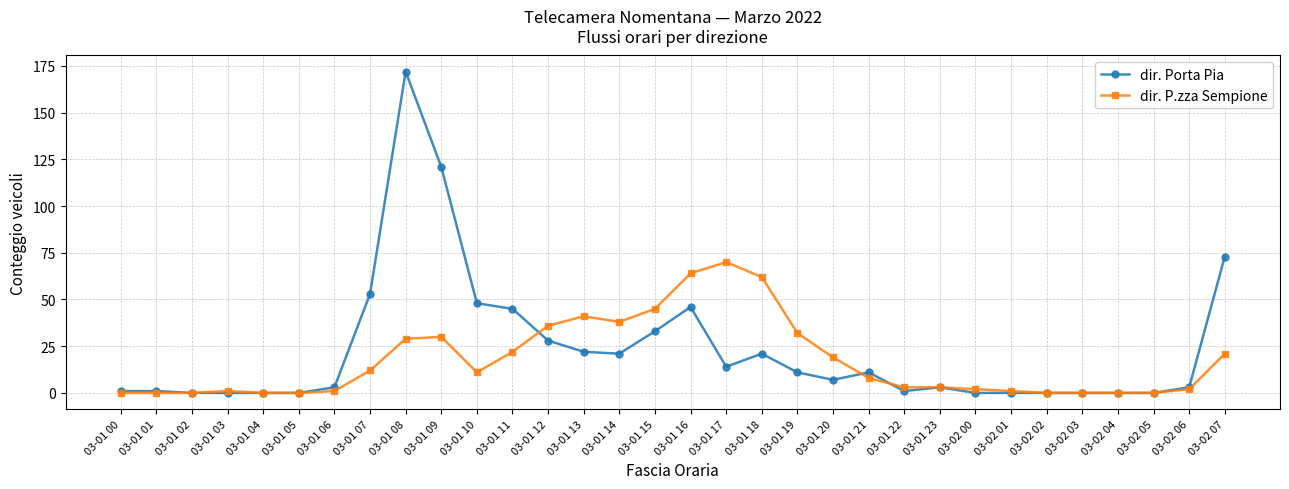

True or false: dir. Porta Pia has a value of 28 at 03-01 12.

True